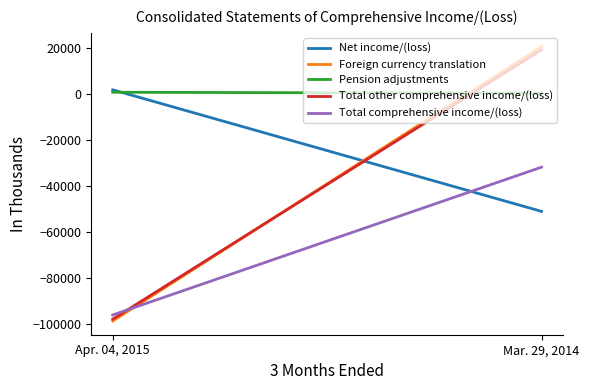

What is the label of the 1st point from the left?

Apr. 04, 2015